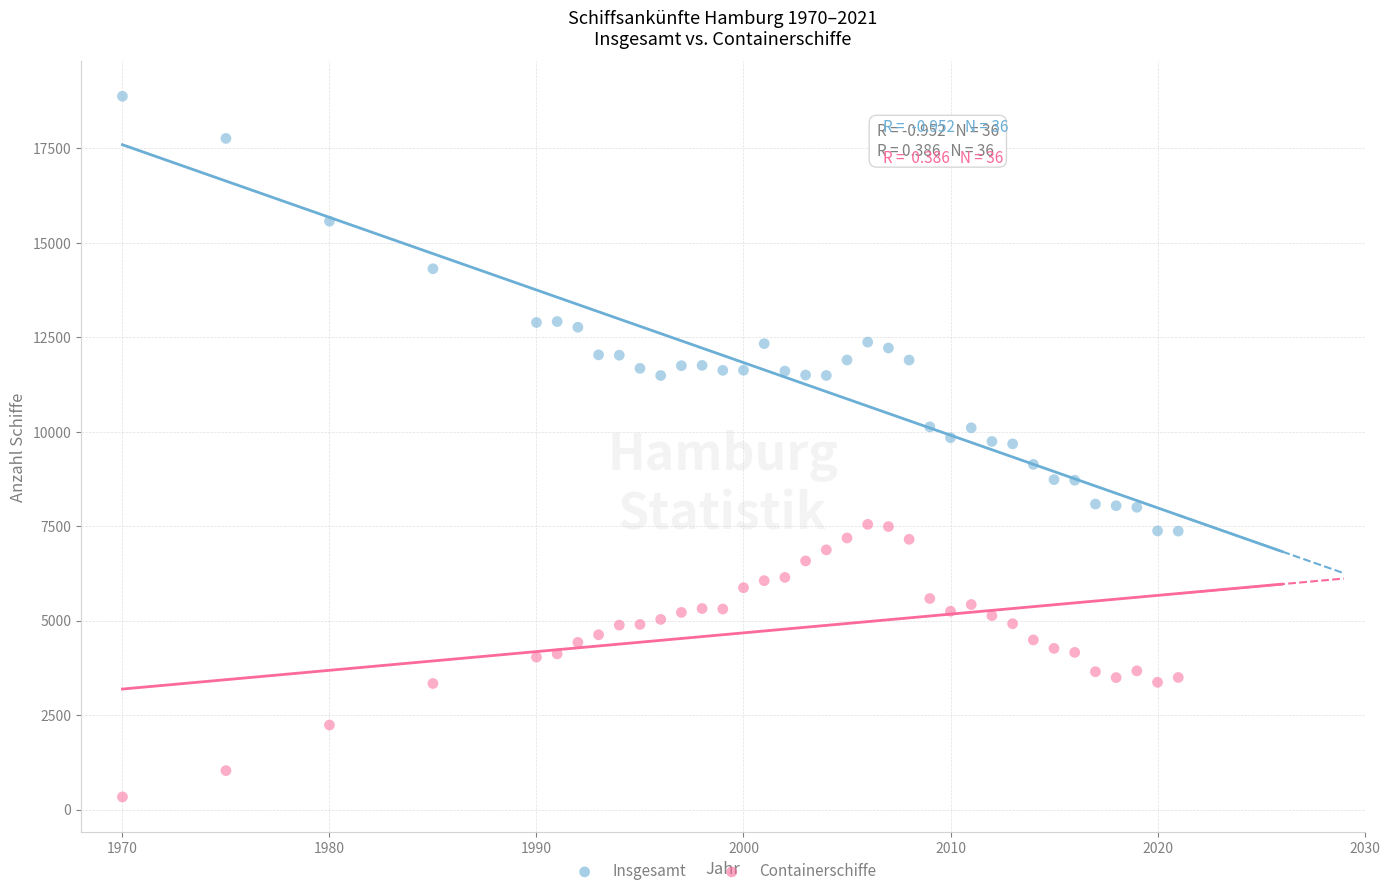

Which series contains the highest Y value?

Insgesamt